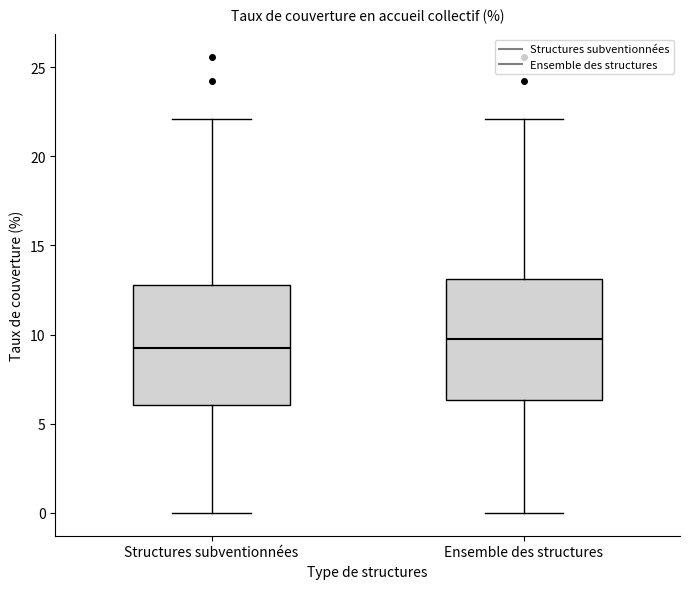

Reading left to right, read every box against the y-axis: the position of its median line, the range the box covers, and the ends of its whiskers. The values are not printed on the chart, so give them approximately, as read against the axis.

Structures subventionnées: median 9.0, box 6.0 to 13.0, whiskers 0.0 to 22.0
Ensemble des structures: median 10.0, box 6.5 to 13.0, whiskers 0.0 to 22.0